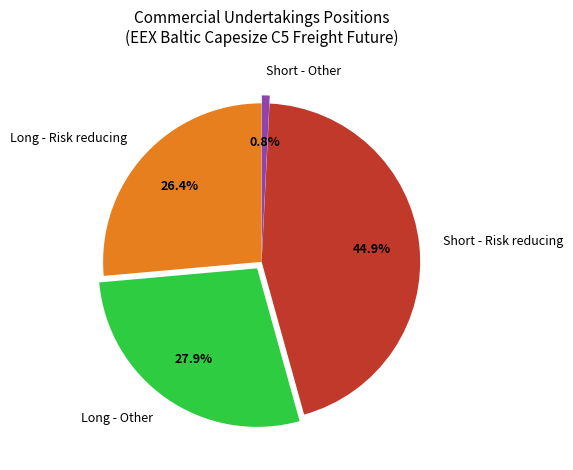

What is the largest slice in the pie chart?

Short - Risk reducing